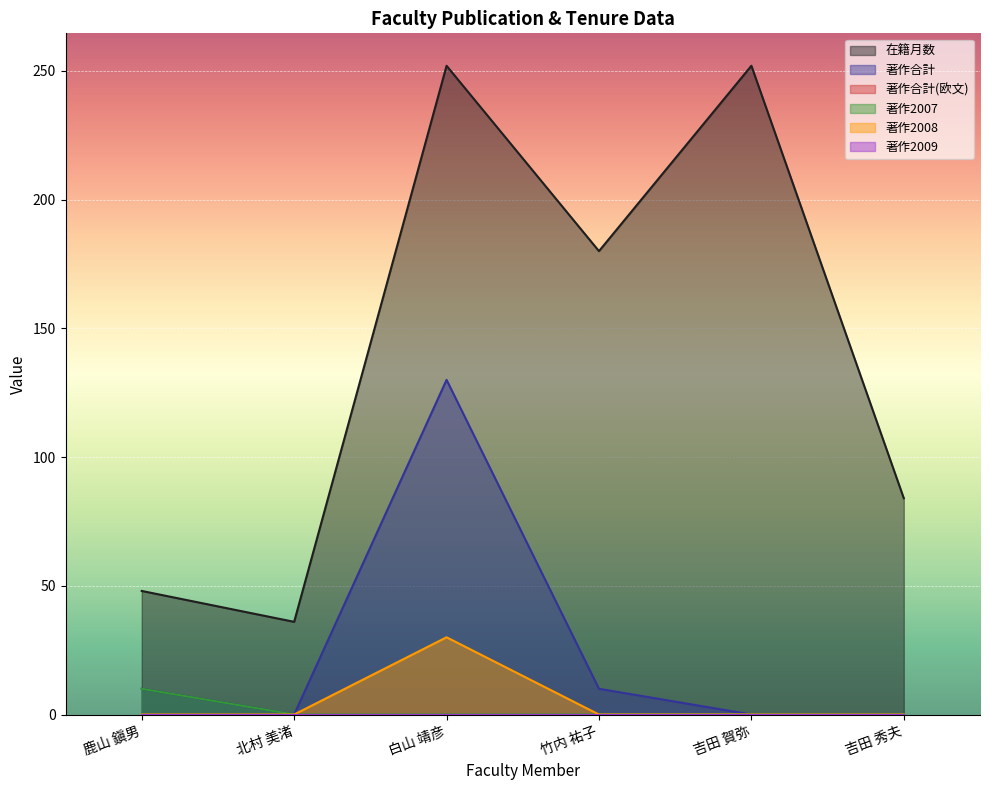

How many data points does each series have?

6